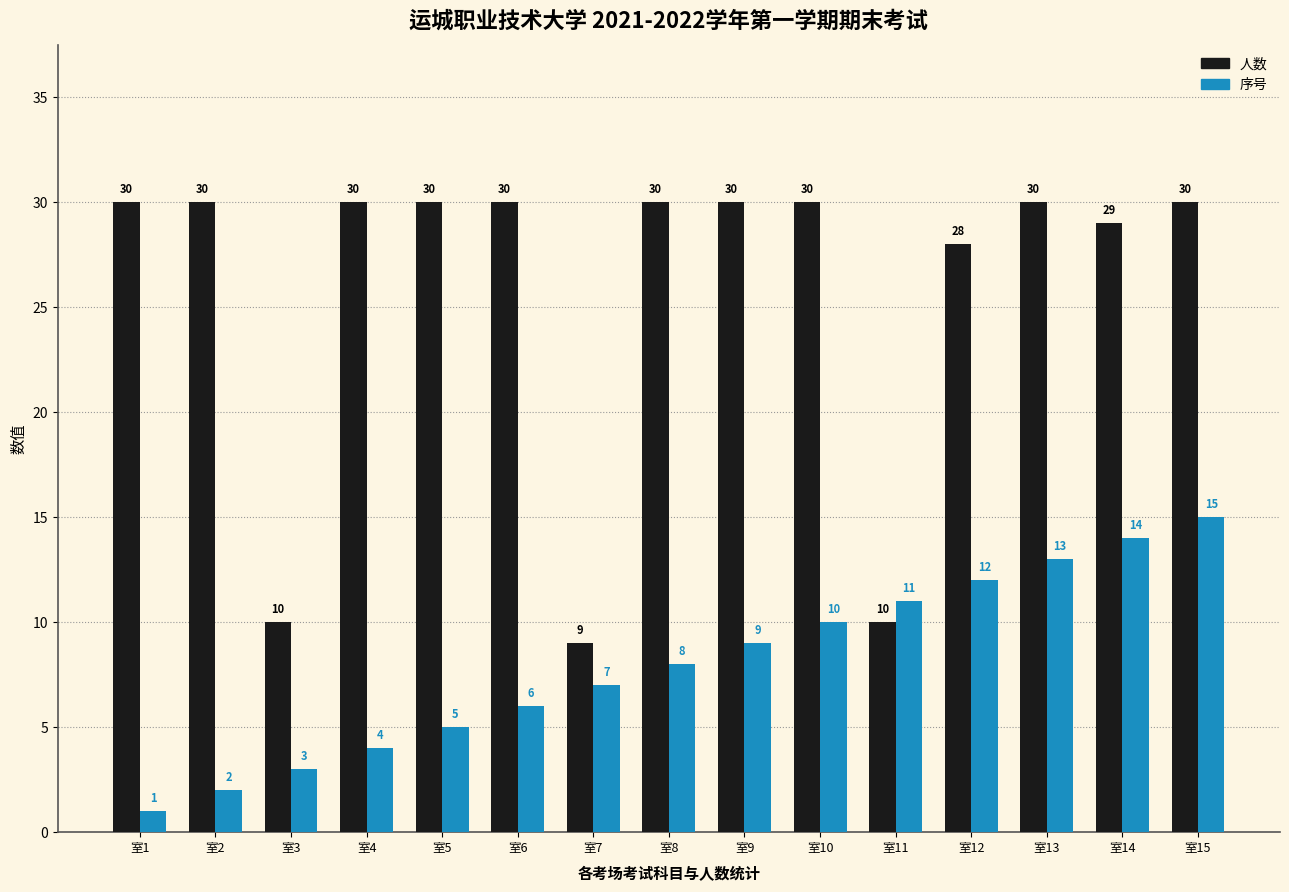

Is the value of 序号 at 室7 greater than the value of 人数 at 室8?

No